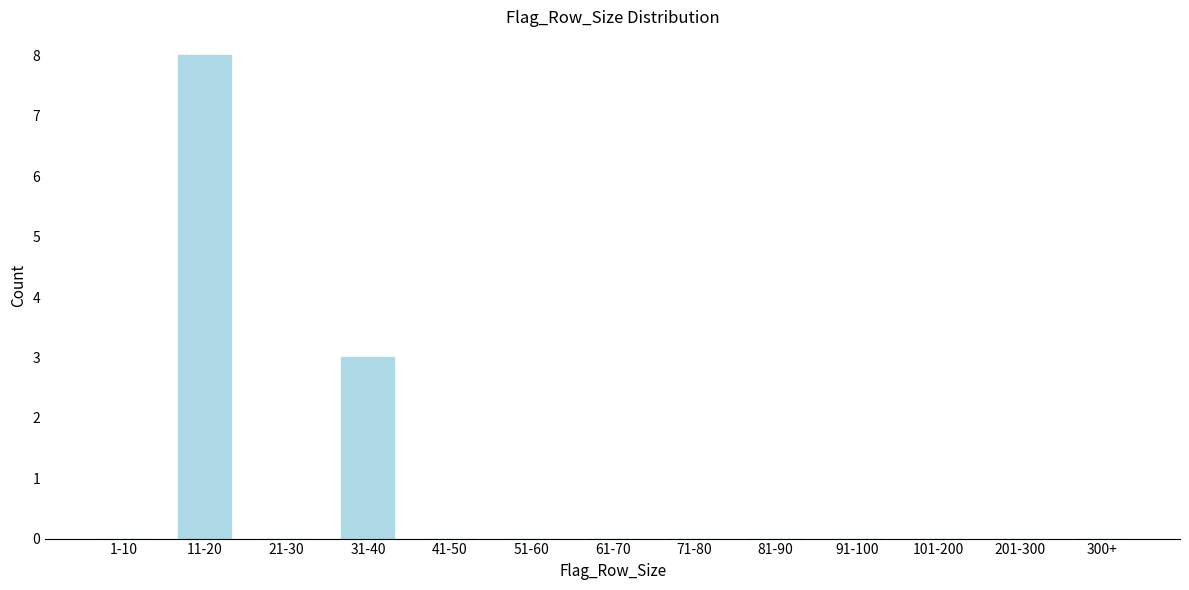

Reading left to right, list all the values displayed in this chart.

1-10=0	11-20=8	21-30=0	31-40=3	41-50=0	51-60=0	61-70=0	71-80=0	81-90=0	91-100=0	101-200=0	201-300=0	300+=0